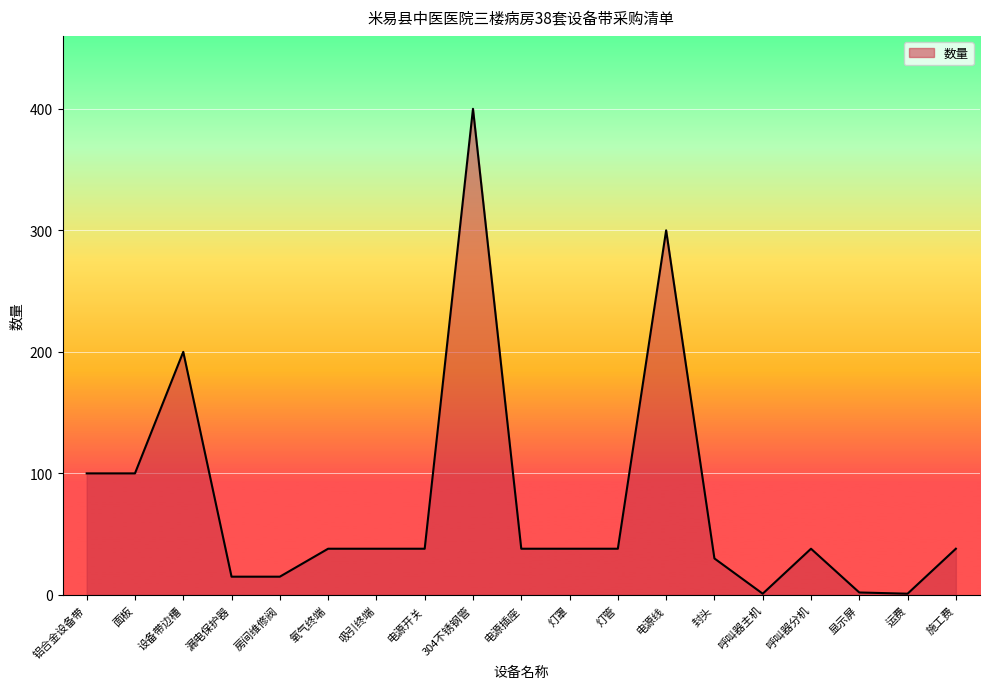

How many values are below 38?

6